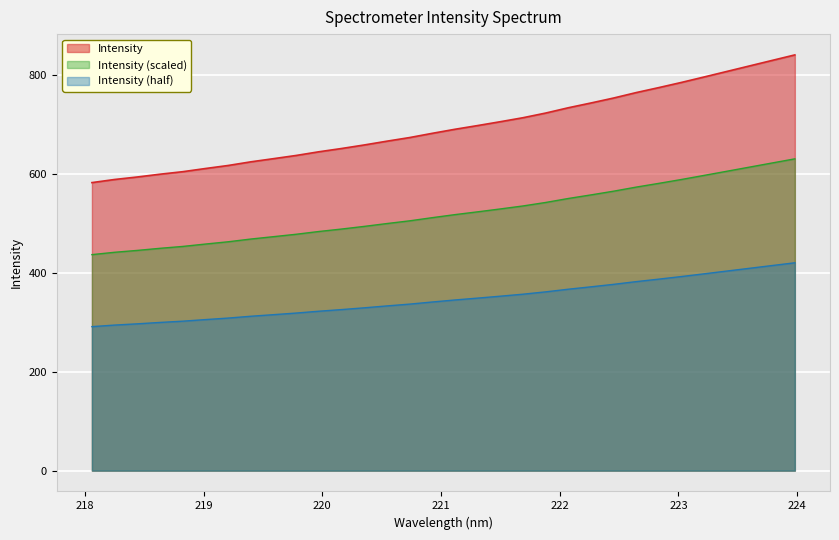

True or false: there are more than 2 points higher than both neighbors.

False